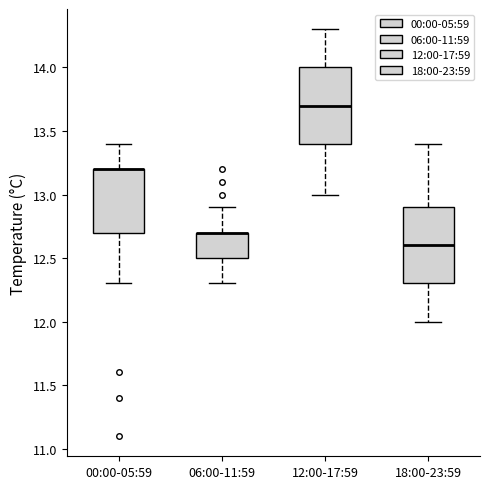

Reading left to right, read every box against the y-axis: the position of its median line, the range the box covers, and the ends of its whiskers. The values are not printed on the chart, so give them approximately, as read against the axis.

00:00-05:59: median 13.2 (drawn on the box's upper edge), box 12.7 to 13.2, whiskers 12.3 to 13.4
06:00-11:59: median 12.7 (drawn on the box's upper edge), box 12.5 to 12.7, whiskers 12.3 to 12.9
12:00-17:59: median 13.7, box 13.4 to 14.0, whiskers 13.0 to 14.3
18:00-23:59: median 12.6, box 12.3 to 12.9, whiskers 12.0 to 13.4